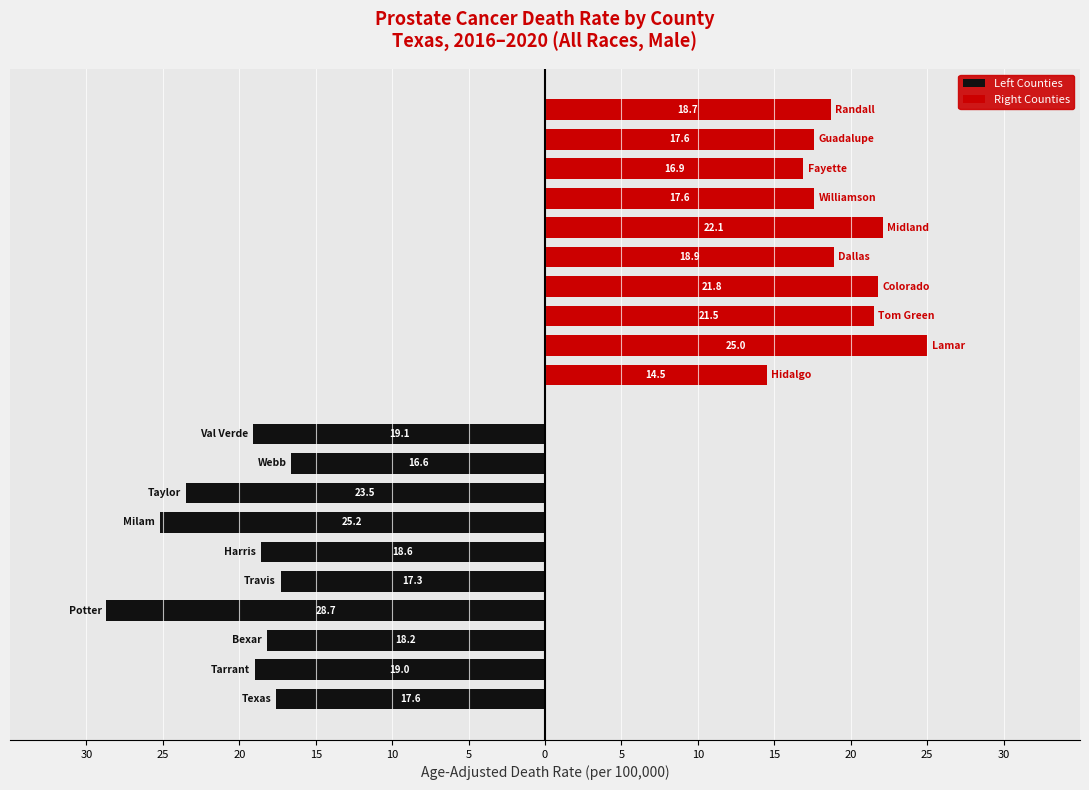

What is the sum of all Right Counties values?

194.6